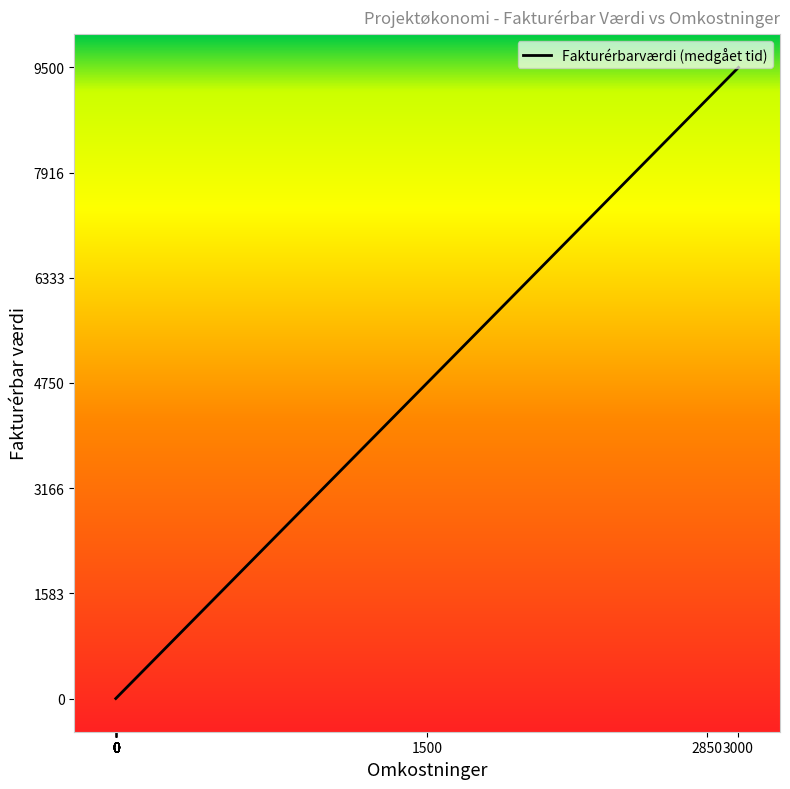

Rank the categories by value from highest to lowest.

3000, 2850, 1500, 0, 0, 0, 0, 0, 0, 0, 0, 0, 0, 0, 0, 0, 0, 0, 0, 0, 0, 0, 0, 0, 0, 0, 0, 0, 0, 0